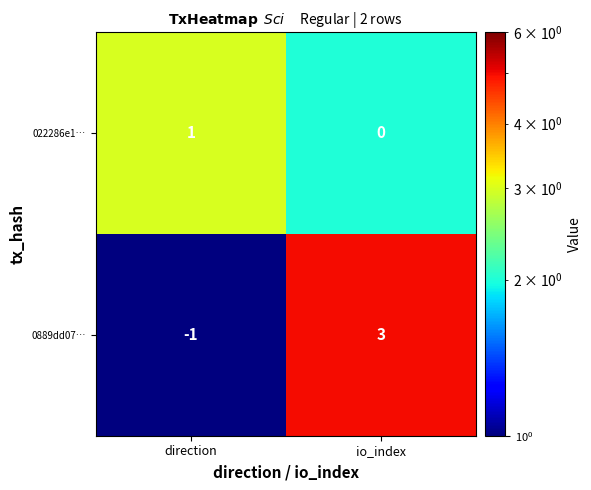

Reading left to right, list all the values displayed in this chart.

022286e1…: direction=1	io_index=0
0889dd07…: direction=-1	io_index=3